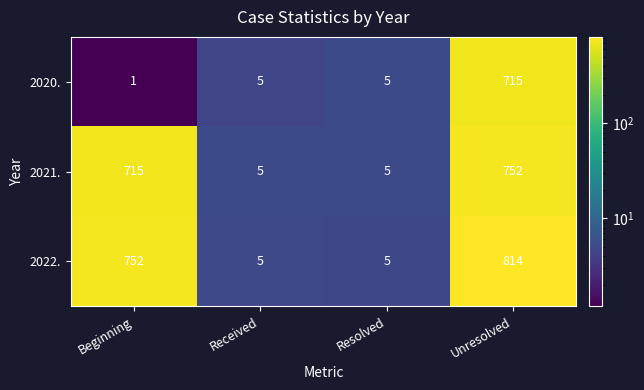

Rank the series by their maximum value, from highest to lowest.

2022., 2021., 2020.